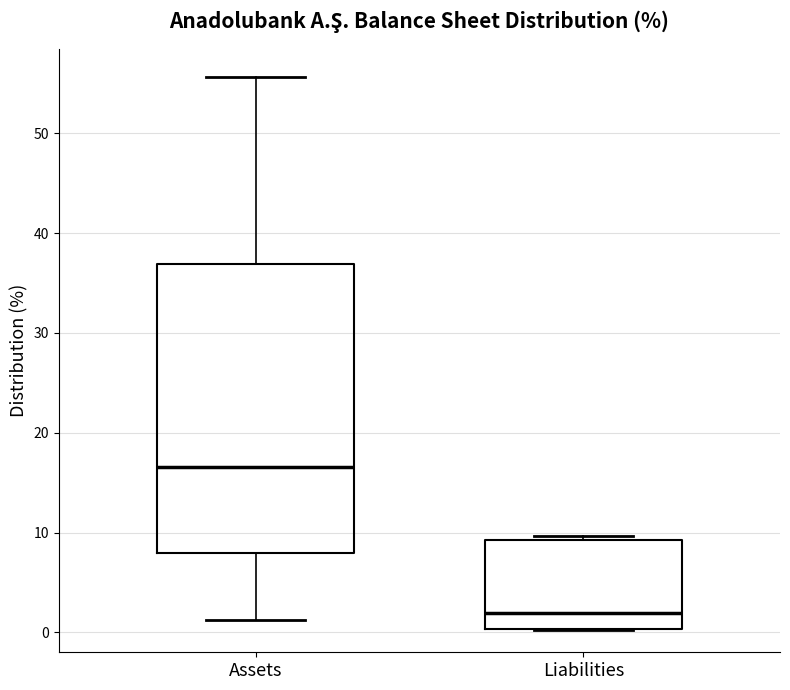

Which box's median line is the lowest?

Liabilities